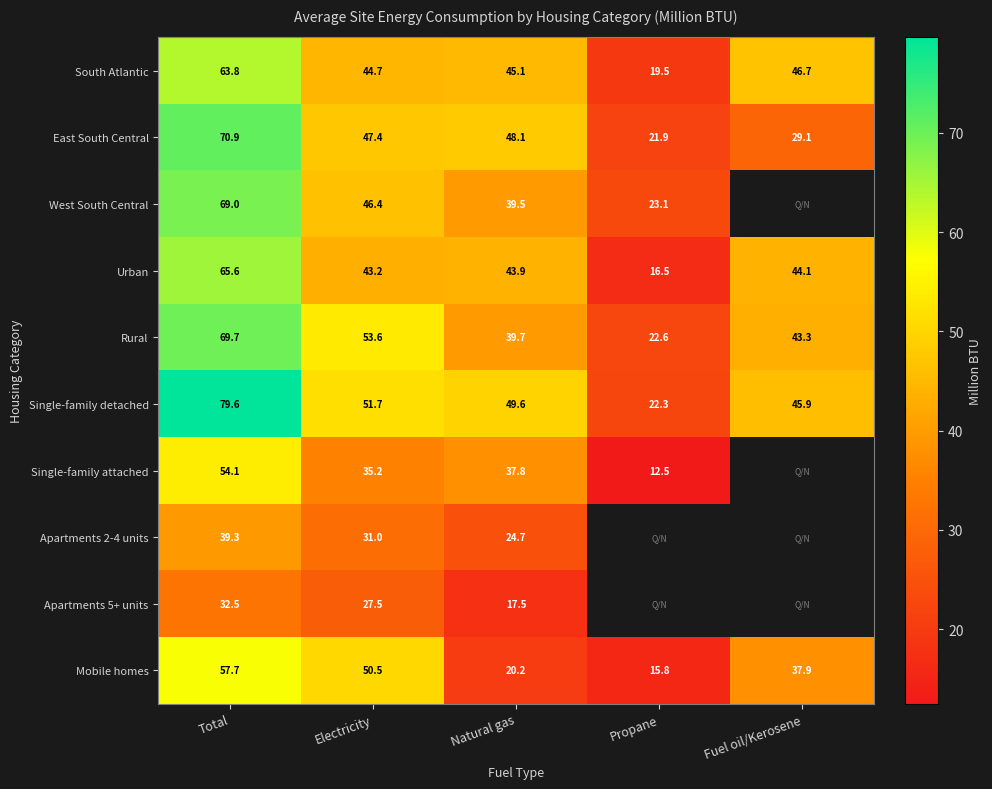

What is the sum of the Rural values at Propane and Total?

92.3